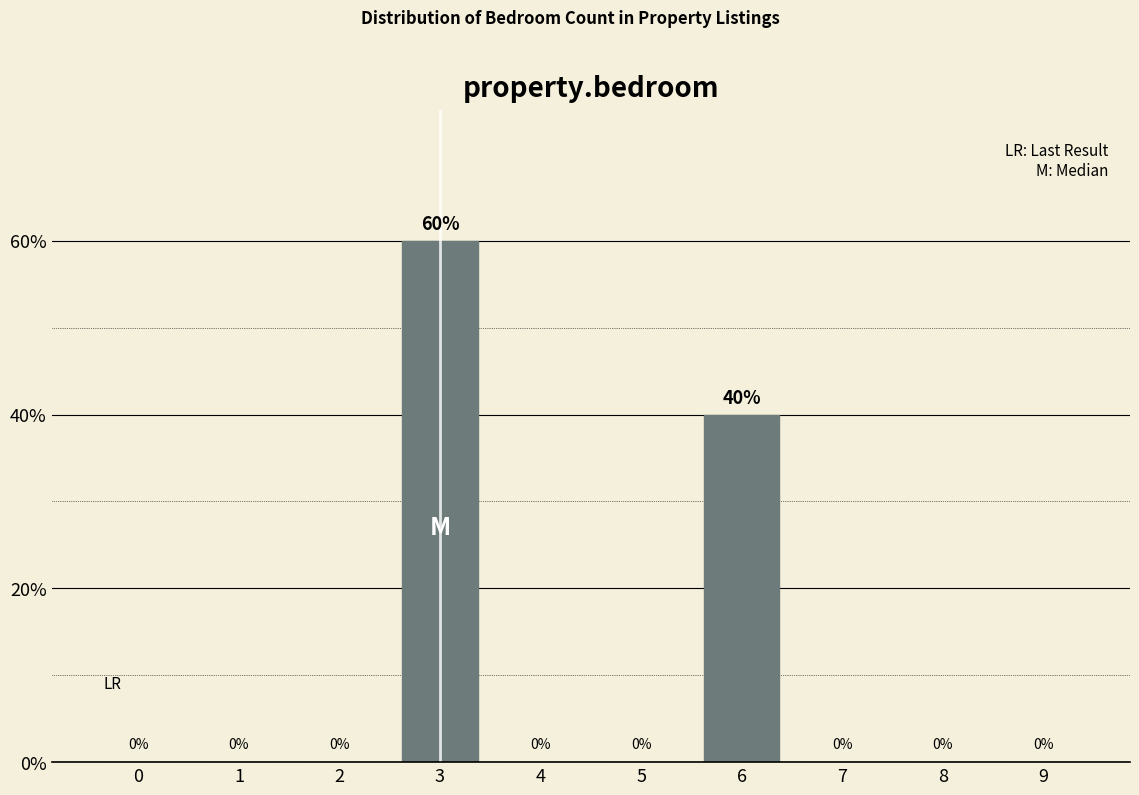

Reading right to left, what are all the values shown in this chart?

9=0	8=0	7=0	6=40	5=0	4=0	3=60	2=0	1=0	0=0